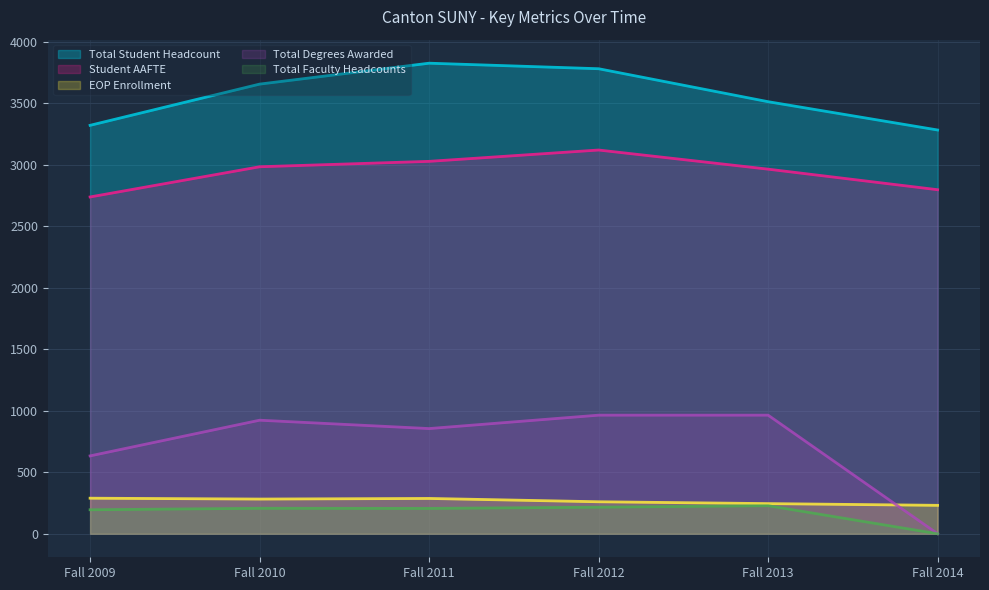

Which series has the widest spread of values?

Total Degrees Awarded